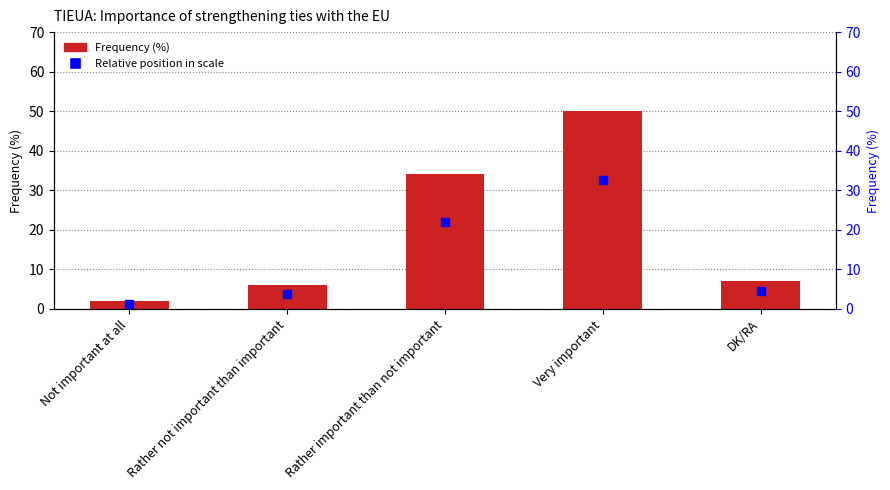

List the labels in order of value, smallest first.

Not important at all, Rather not important than important, DK/RA, Rather important than not important, Very important